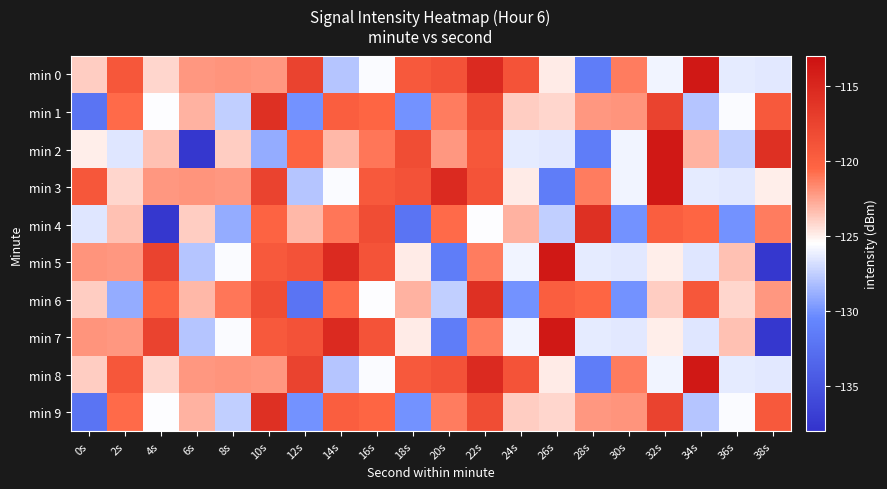

Which series has the widest spread of values?

min 2